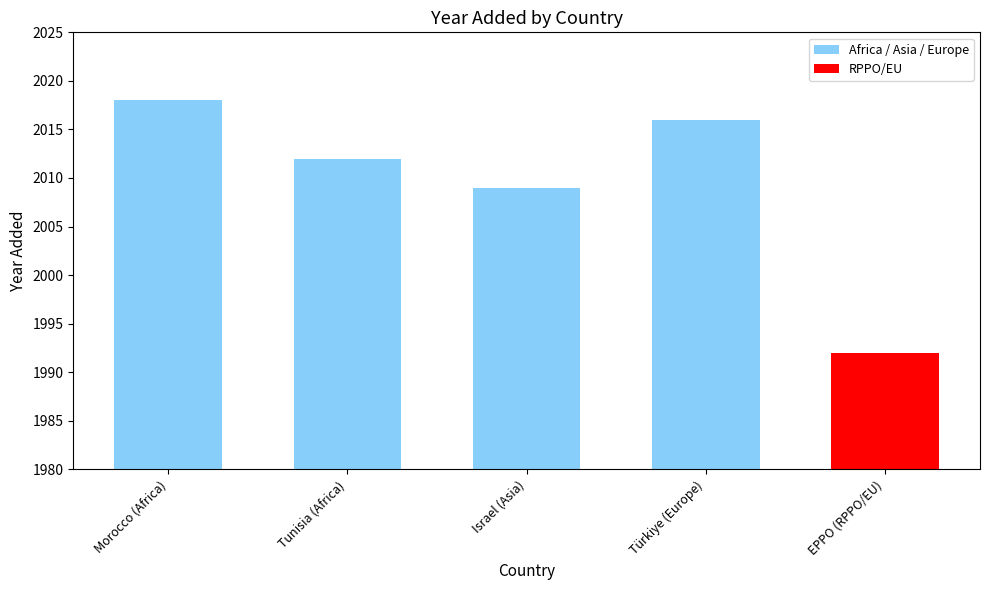

What is the sum of all values?

10047